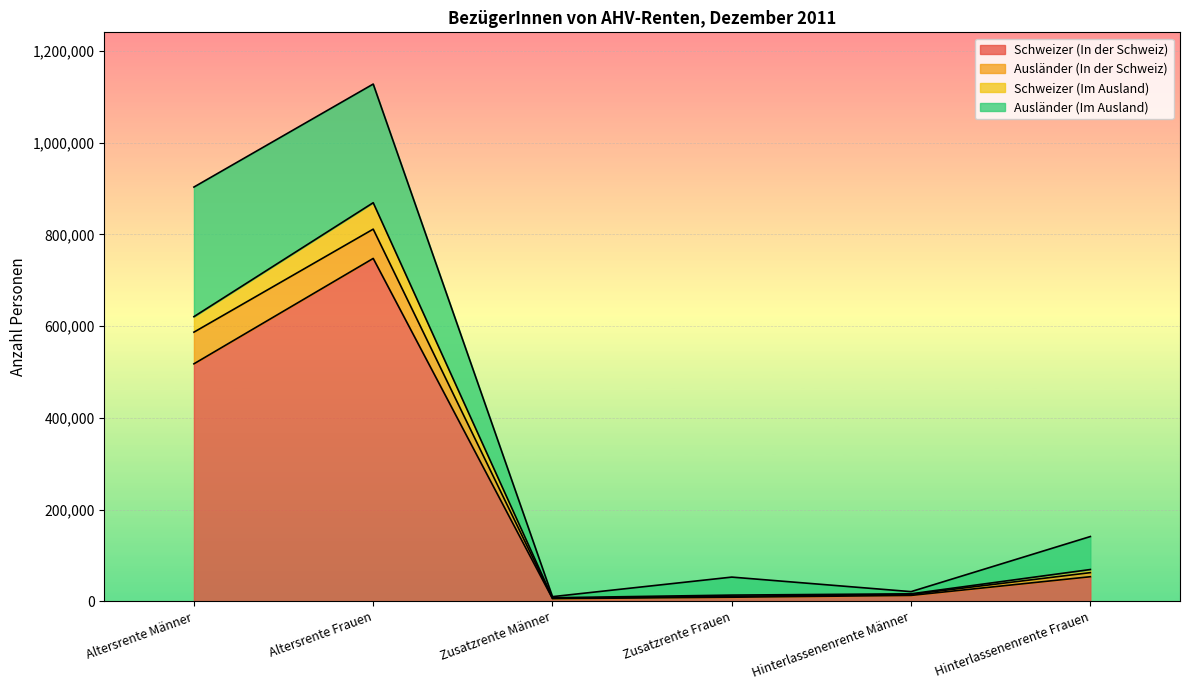

True or false: Schweizer (In der Schweiz) and Ausländer (In der Schweiz) intersect in this chart.

False